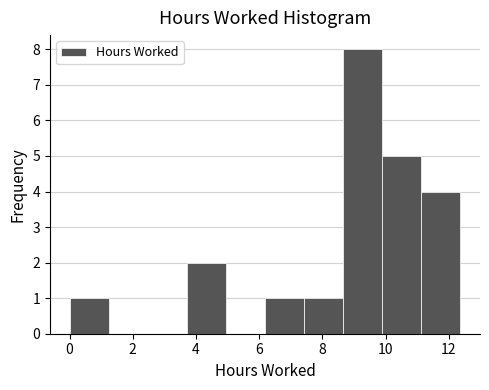

Reading left to right, transcribe this chart: for each bar, give the range it covers on the x-axis and its height. Neither the bar edges nor the heights are printed on the chart, so give them approximately, as read against the axes.

0.0 to 1.2: 1
1.2 to 2.4: 0
2.4 to 3.8: 0
3.8 to 5.0: 2
5.0 to 6.2: 0
6.2 to 7.4: 1
7.4 to 8.6: 1
8.6 to 9.8: 8
9.8 to 11.2: 5
11.2 to 12.4: 4